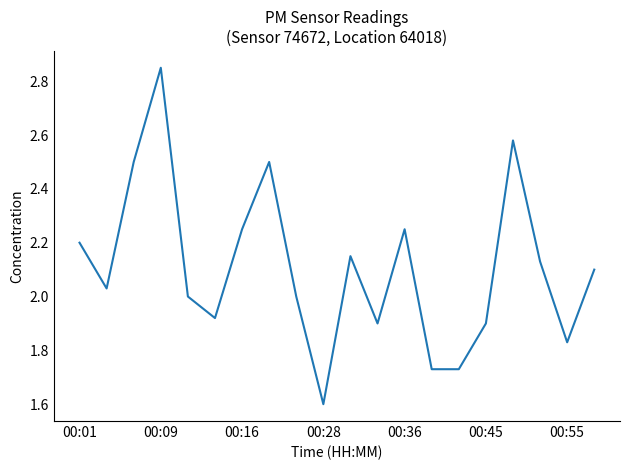

What is the smallest value displayed?

1.6